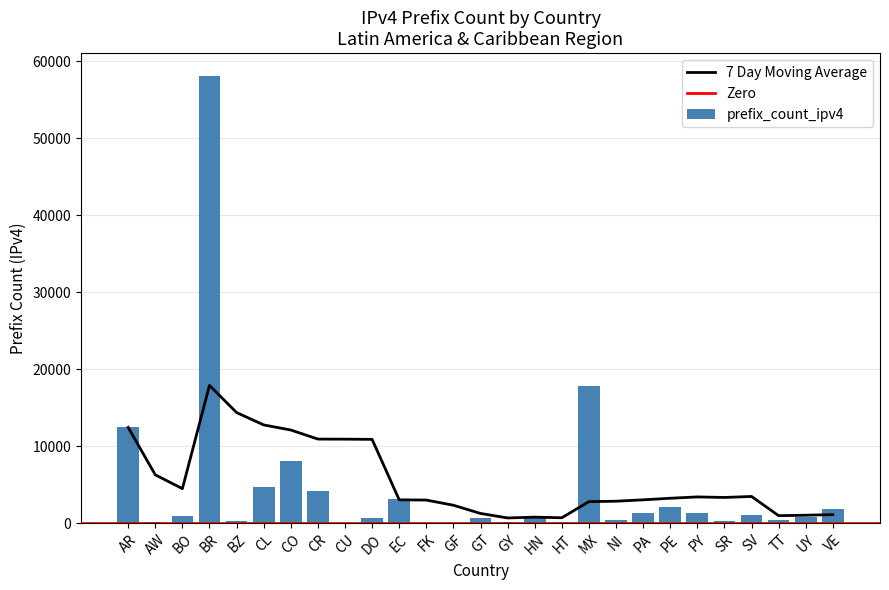

Which category has the lowest value across all series?

FK